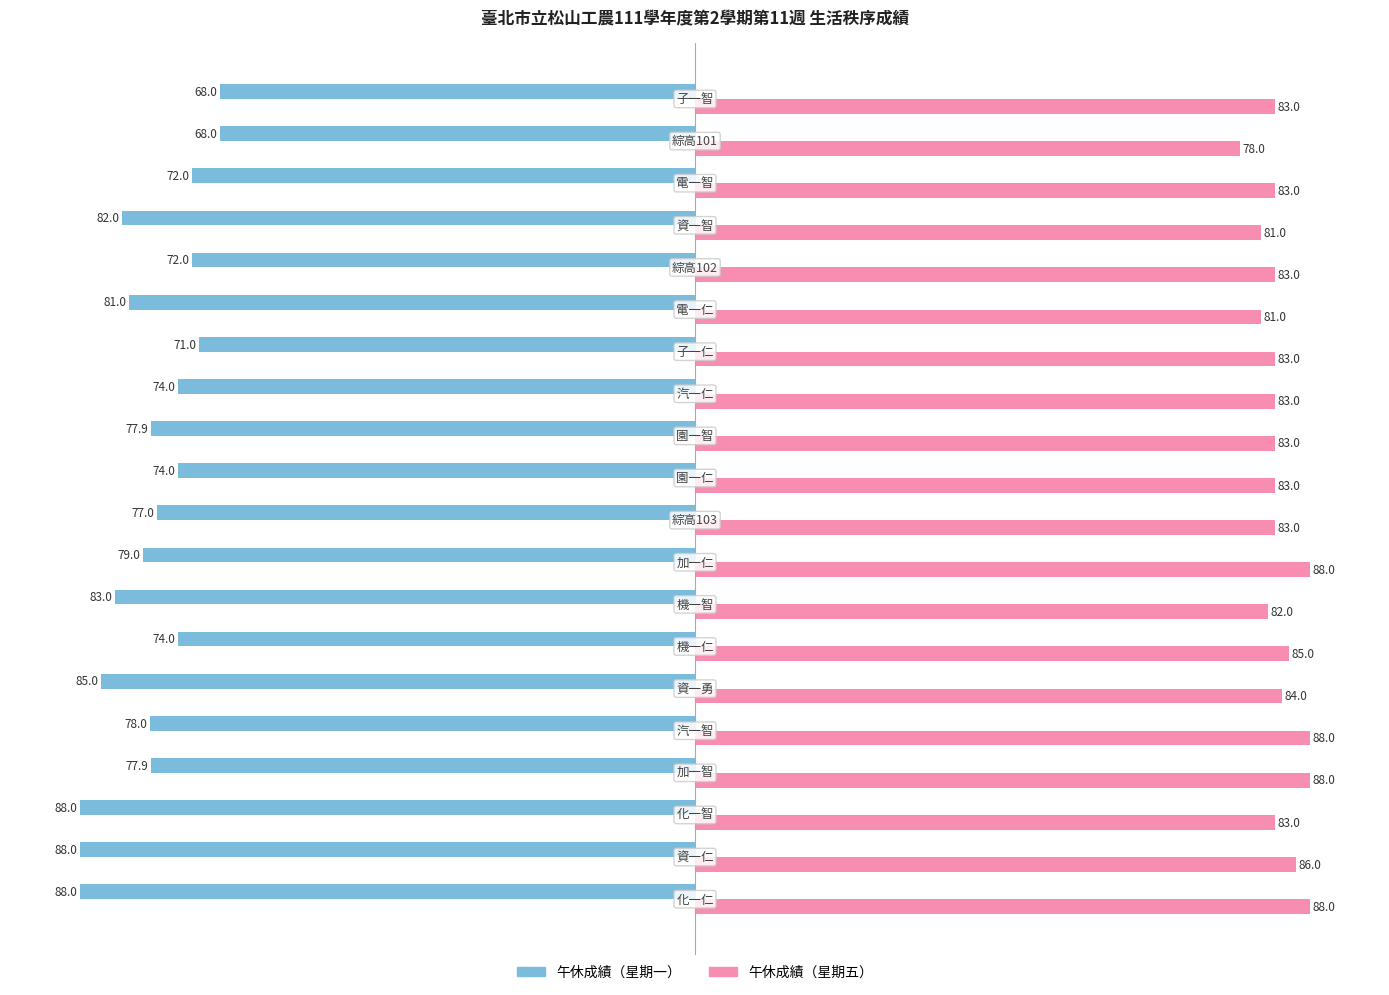

Rank the series by their average value, from lowest to highest.

午休成績（星期一）, 午休成績（星期五）